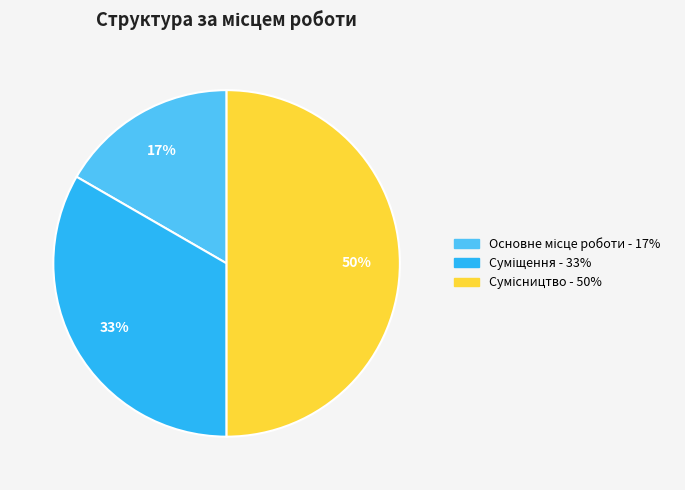

How many segments does this pie chart have?

3